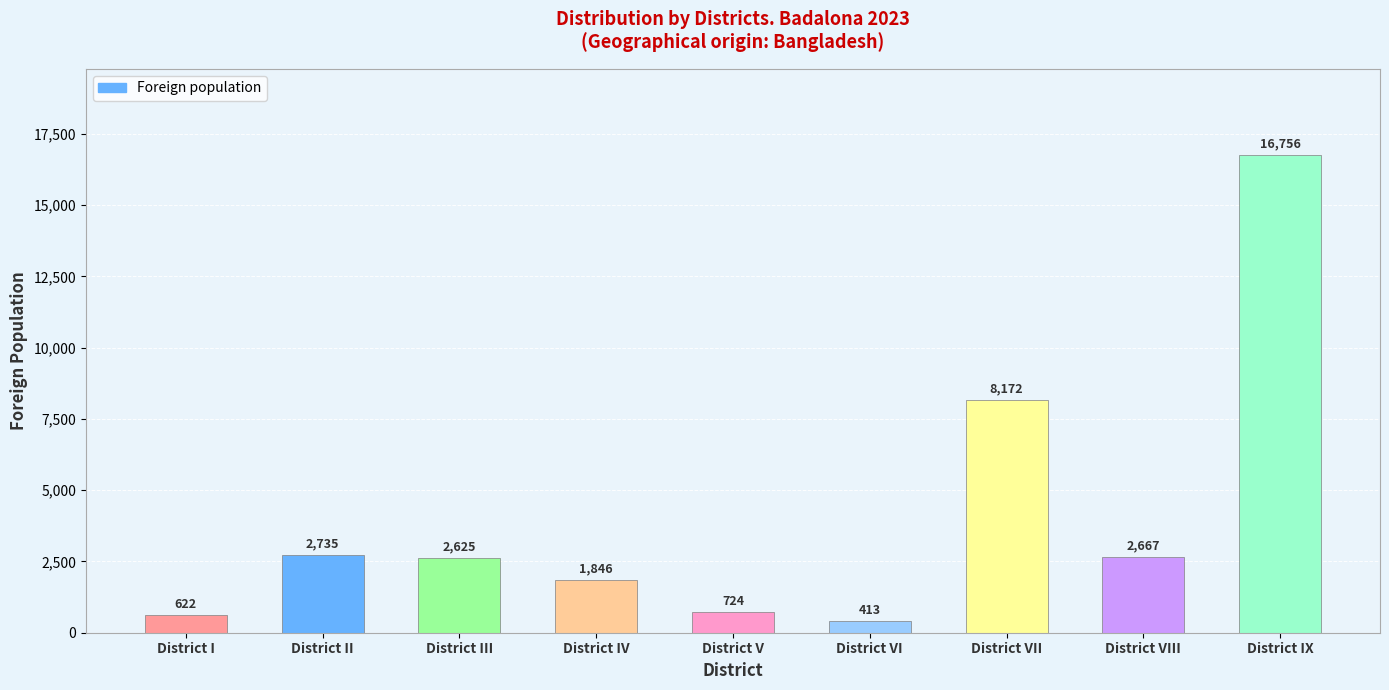

What is the change in value from District I to District VI?

-209